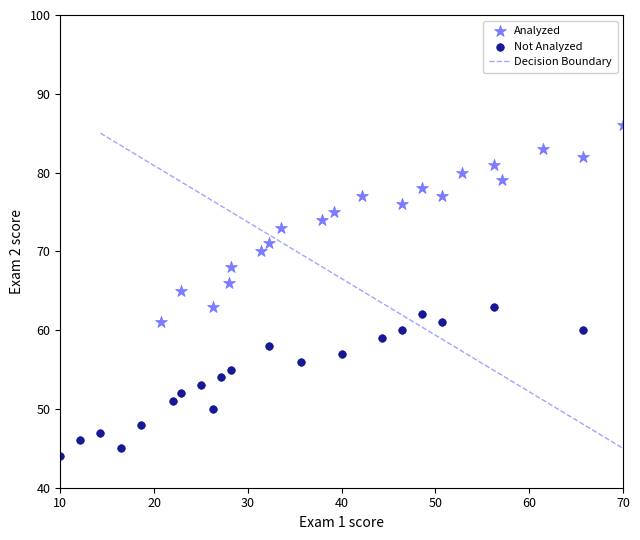

Which series contains the lowest Y value?

Not Analyzed